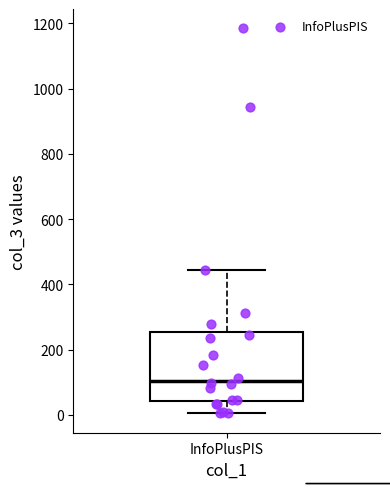

Transcribe this box plot: give where the median line is, the range the box spans, and where the two whiskers end, as read against the y-axis. The values are not printed on the chart, so give them approximately, as read against the axis.

median 100, box 40 to 260, whiskers 0 to 440